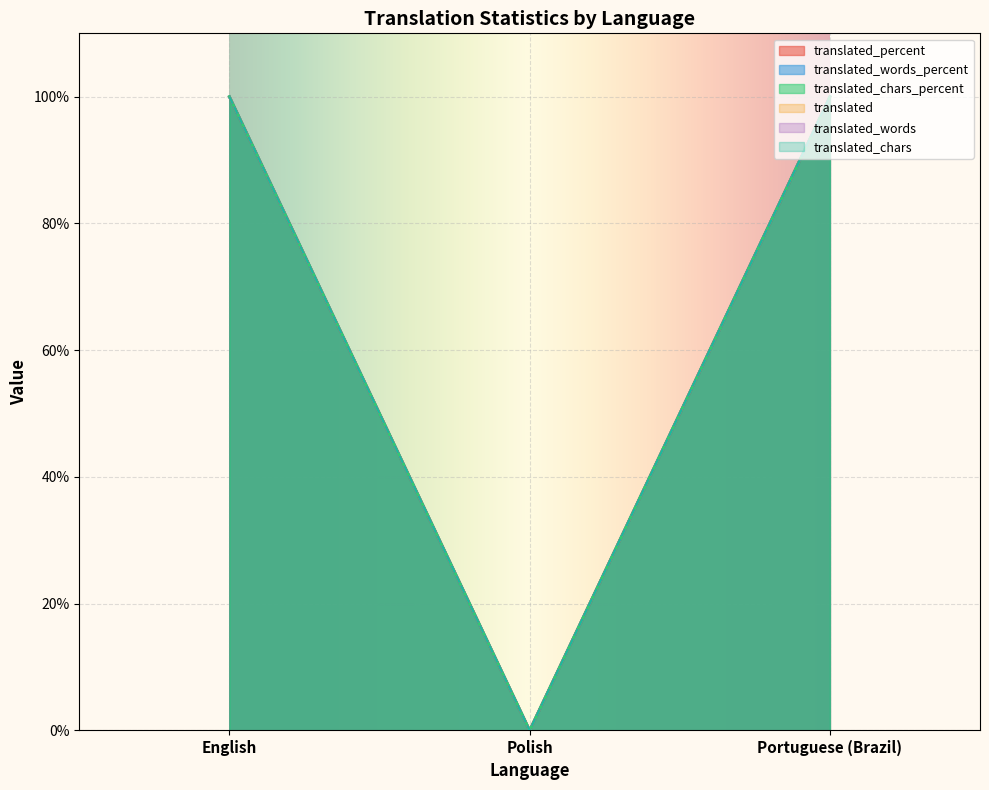

Which series has the widest spread of values?

translated